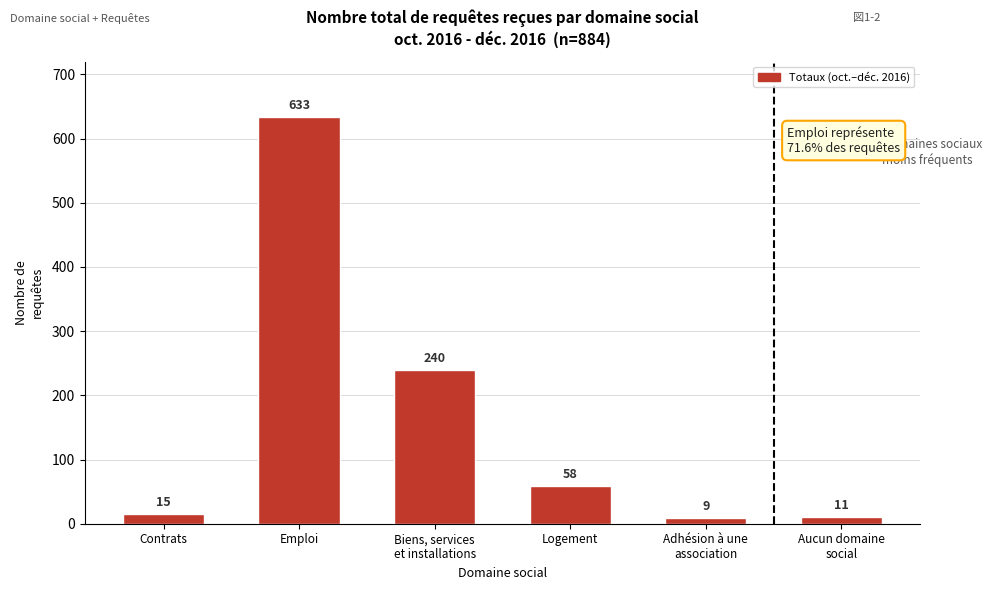

Reading right to left, extract all data points from this chart.

11	9	58	240	633	15